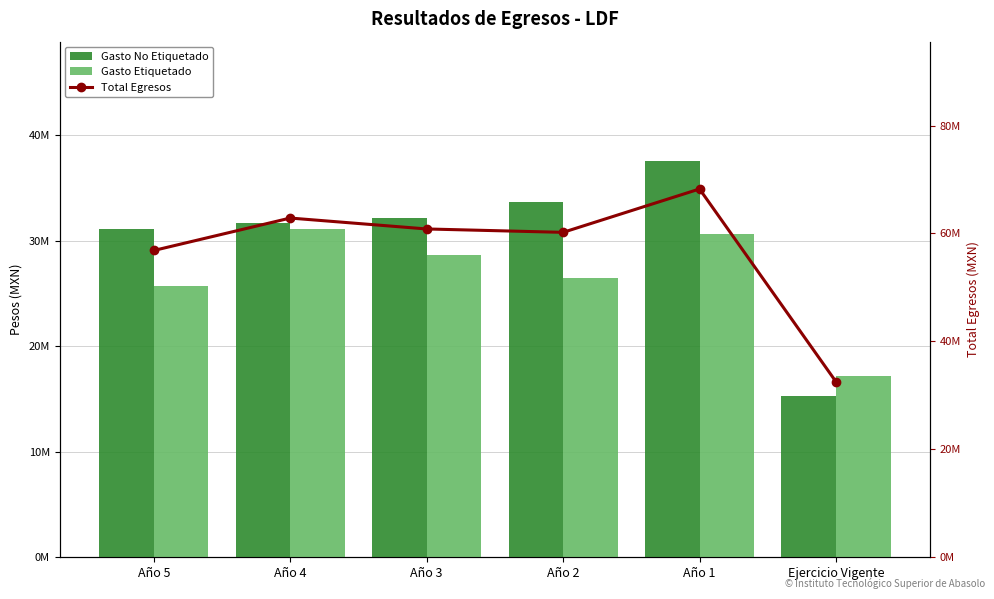

What is the difference between the Gasto No Etiquetado values at Año 3 and Año 4?

425874.6